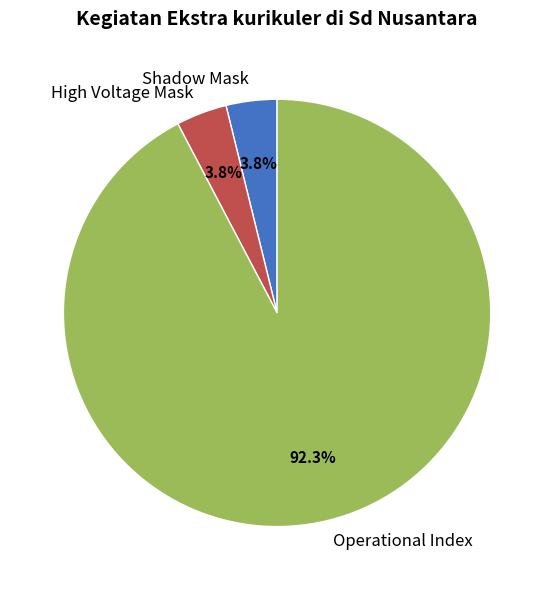

What percentage is NOT represented by High Voltage Mask?

96.2%